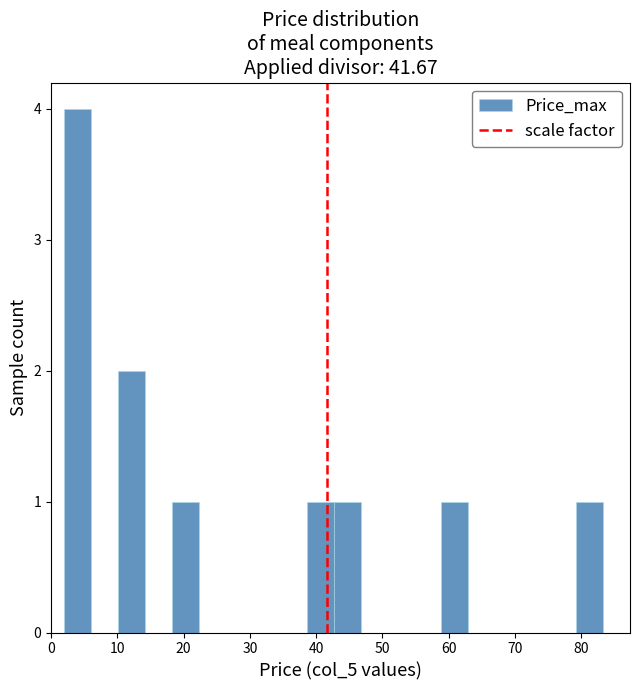

Reading left to right, transcribe this chart: for each bar, give the range it covers on the x-axis and its height. Neither the bar edges nor the heights are printed on the chart, so give them approximately, as read against the axes.

2 to 6: 4
6 to 10: 0
10 to 14: 2
14 to 18: 0
18 to 22: 1
22 to 26: 0
26 to 30: 0
30 to 35: 0
35 to 39: 0
39 to 43: 1
43 to 47: 1
47 to 51: 0
51 to 55: 0
55 to 59: 0
59 to 63: 1
63 to 67: 0
67 to 71: 0
71 to 75: 0
75 to 79: 0
79 to 83: 1